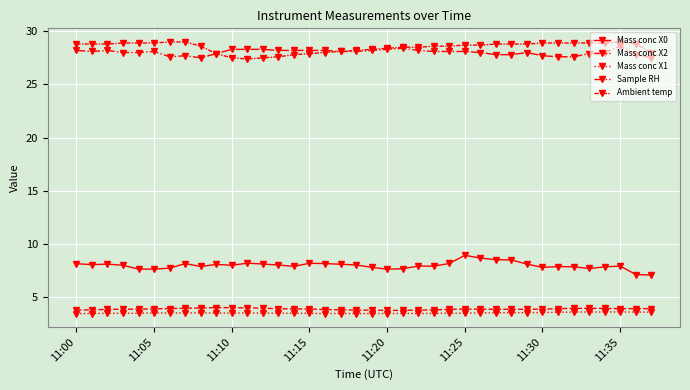

Which series has the largest total across all categories?

Ambient temp